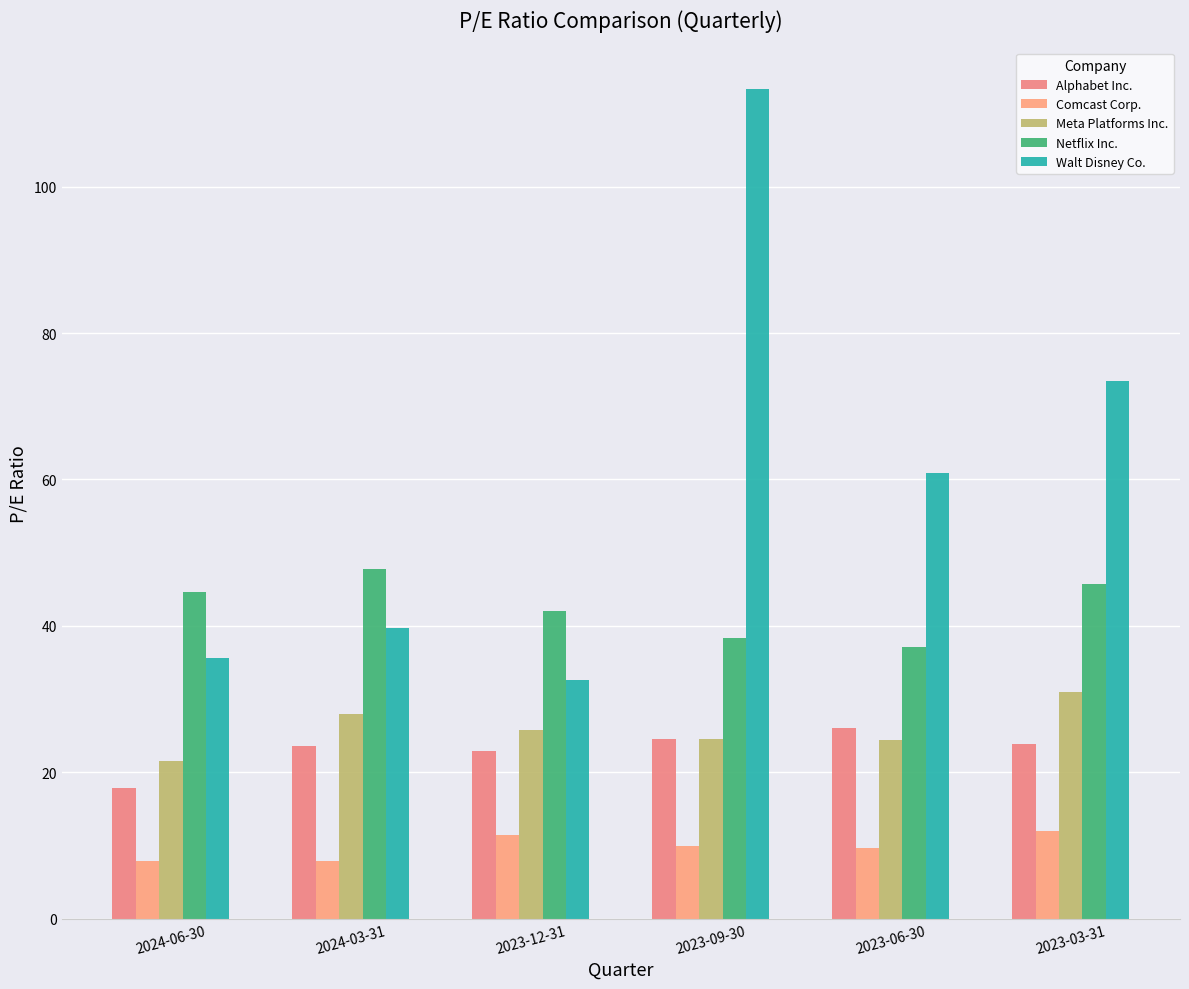

What is the sum of the Alphabet Inc. values at 2023-06-30 and 2023-03-31?

49.9